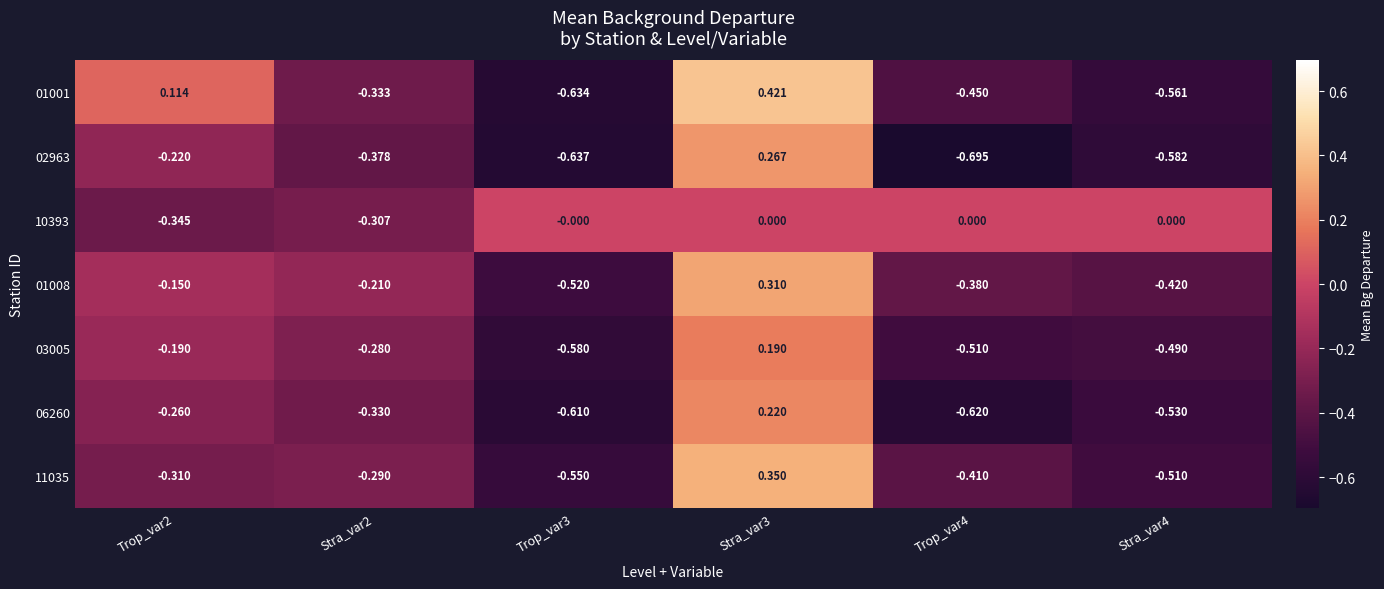

What is the difference between the highest and lowest values at Stra_var4?

0.6